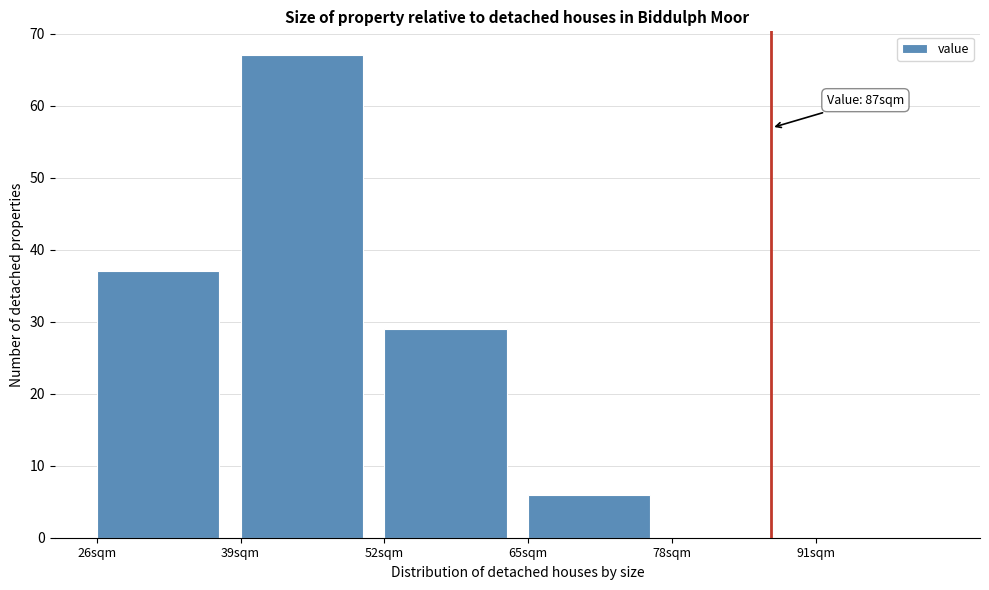

Which range on the x-axis has the tallest bar?

39 to 52